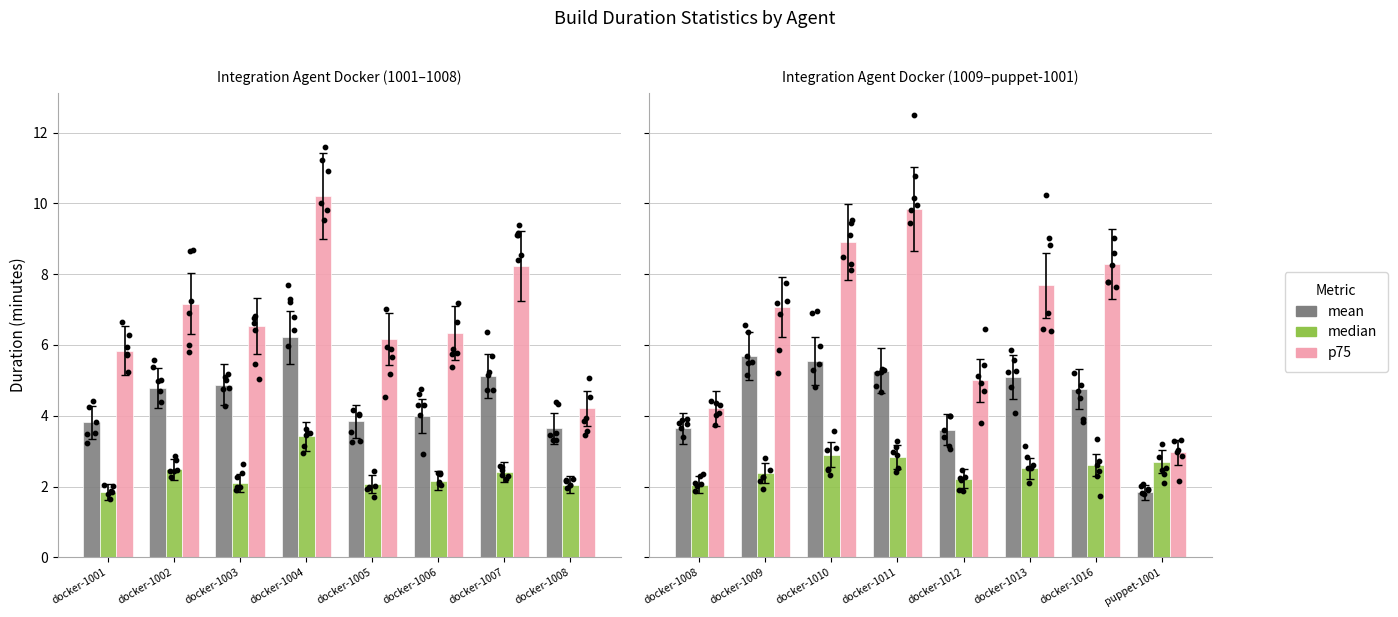

Is the value of mean at docker-1001 greater than the value of median at docker-1006?

Yes